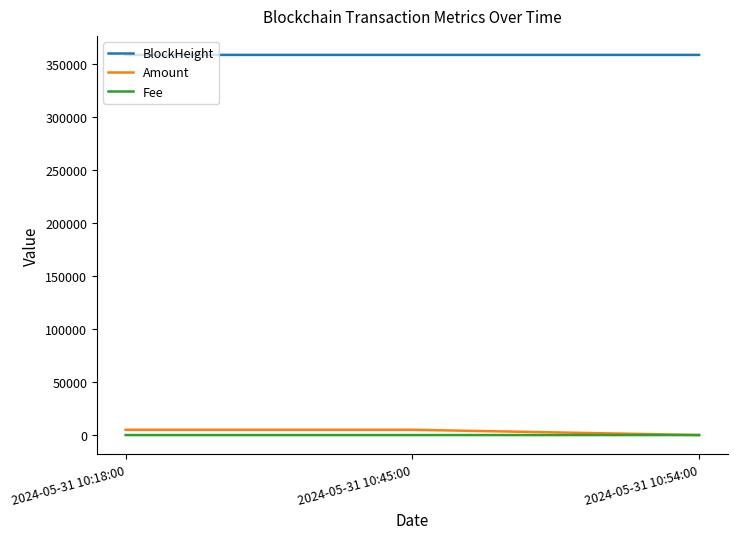

Is the value of Amount at 2024-05-31 10:18:00 greater than the value of BlockHeight at 2024-05-31 10:45:00?

No